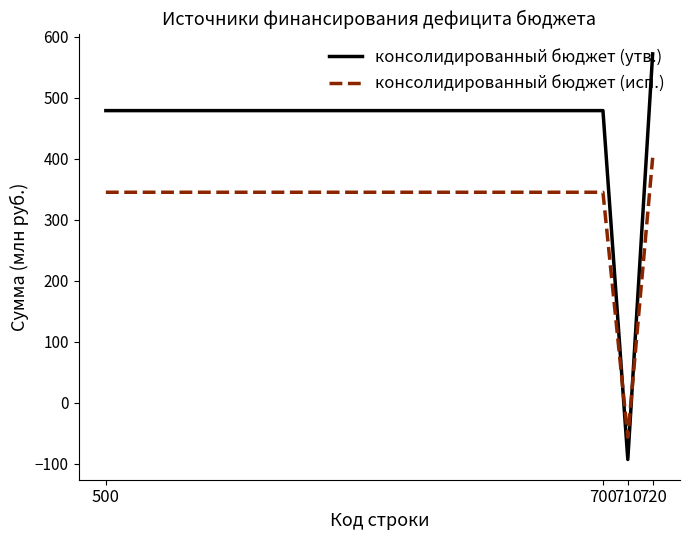

Is this an area chart (filled region under the line)?

No